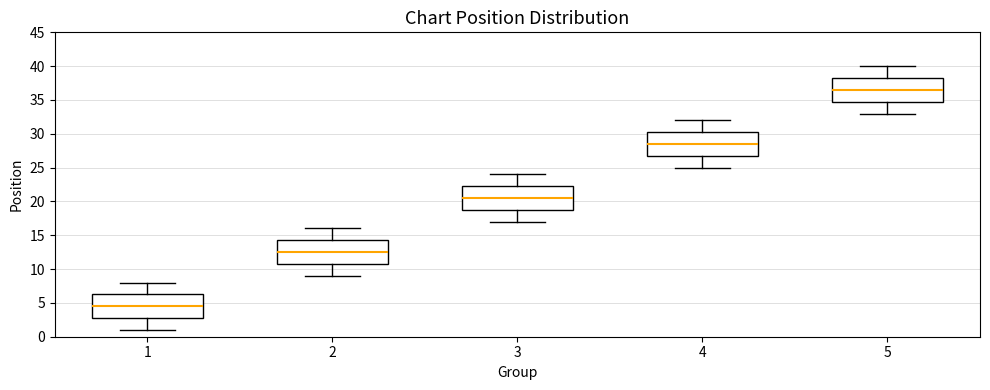

Where does the median line of the box at x = 5 sit on the y-axis? The values are not printed on the chart, so give them approximately, as read against the axis.

36.5